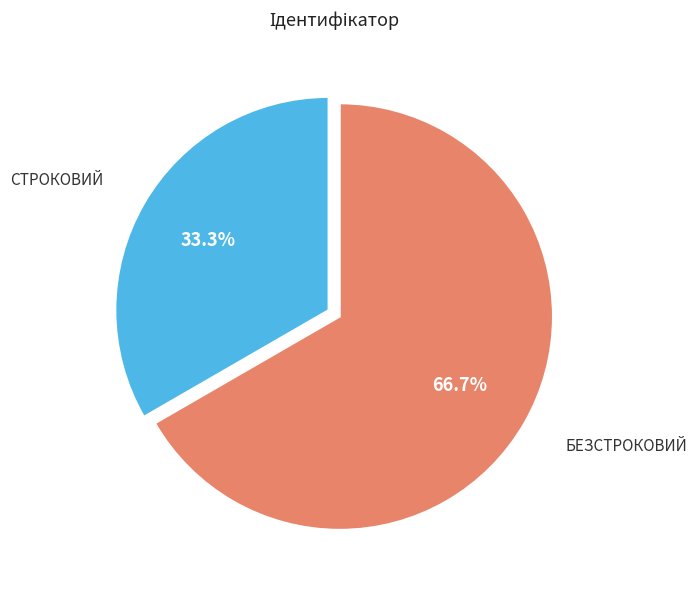

Is there a majority slice in this chart?

Yes